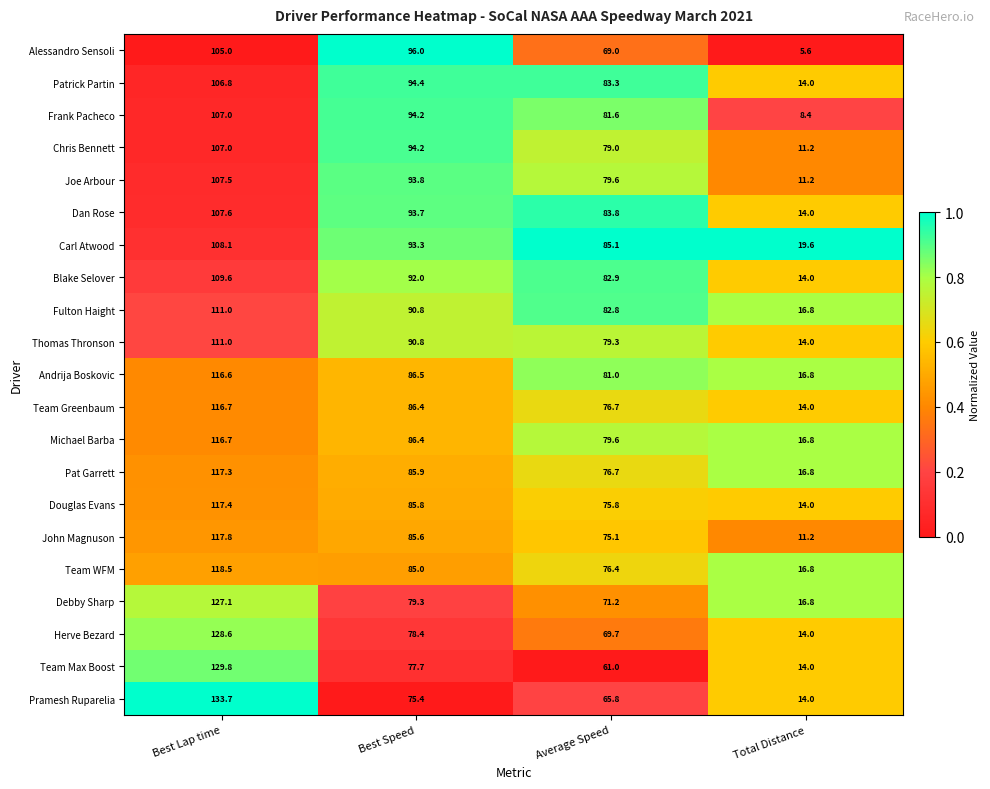

List the labels in order of Patrick Partin value, smallest first.

Total Distance, Average Speed, Best Speed, Best Lap time